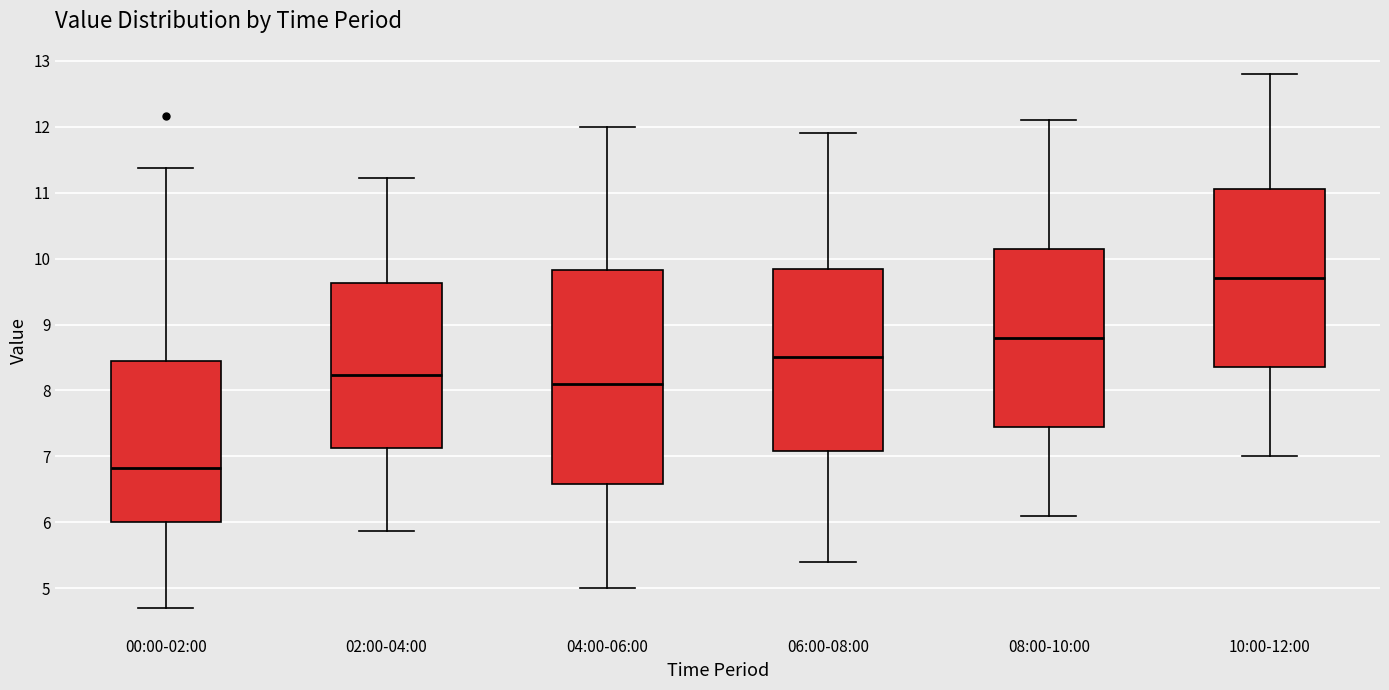

Which box is the tallest, from its lower edge to its upper edge?

04:00-06:00